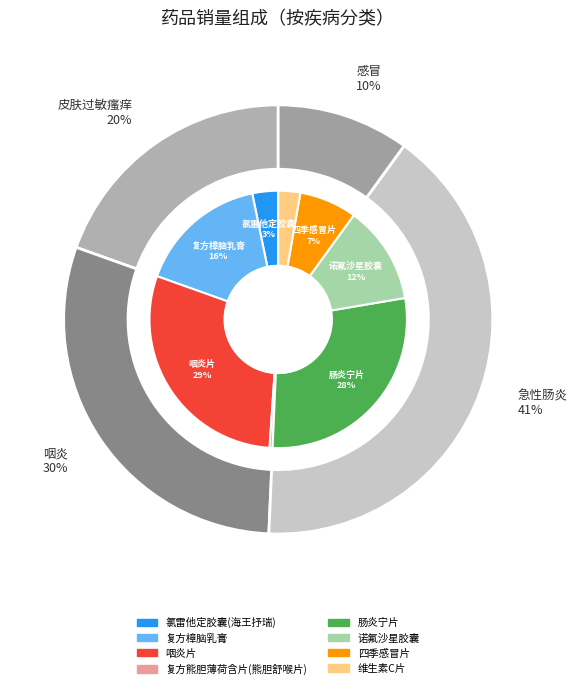

What percentage is the 维生素C片 slice, to the nearest percent?

3%